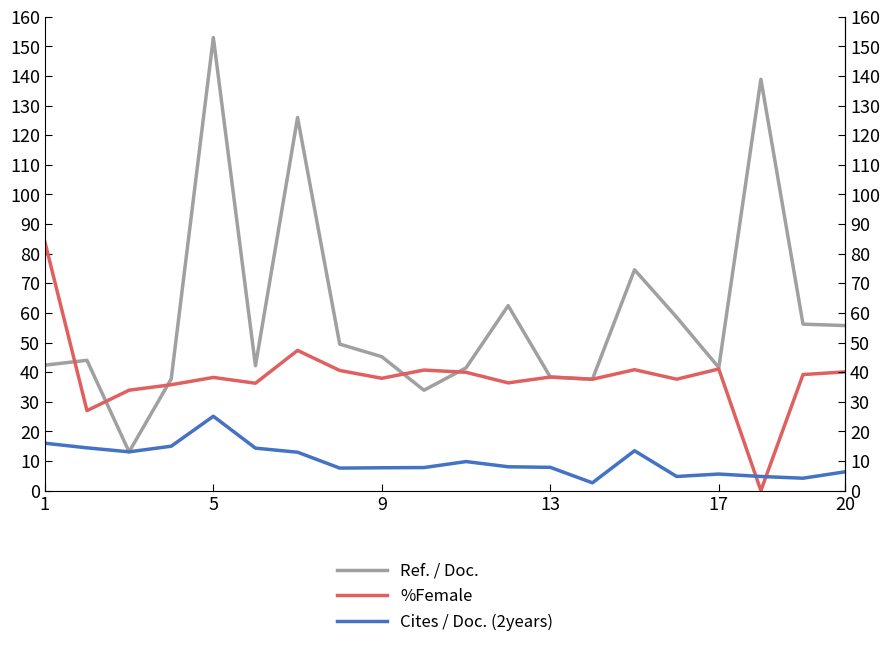

After their last crossing, which series has the higher values: Cites / Doc. (2years) or %Female?

%Female